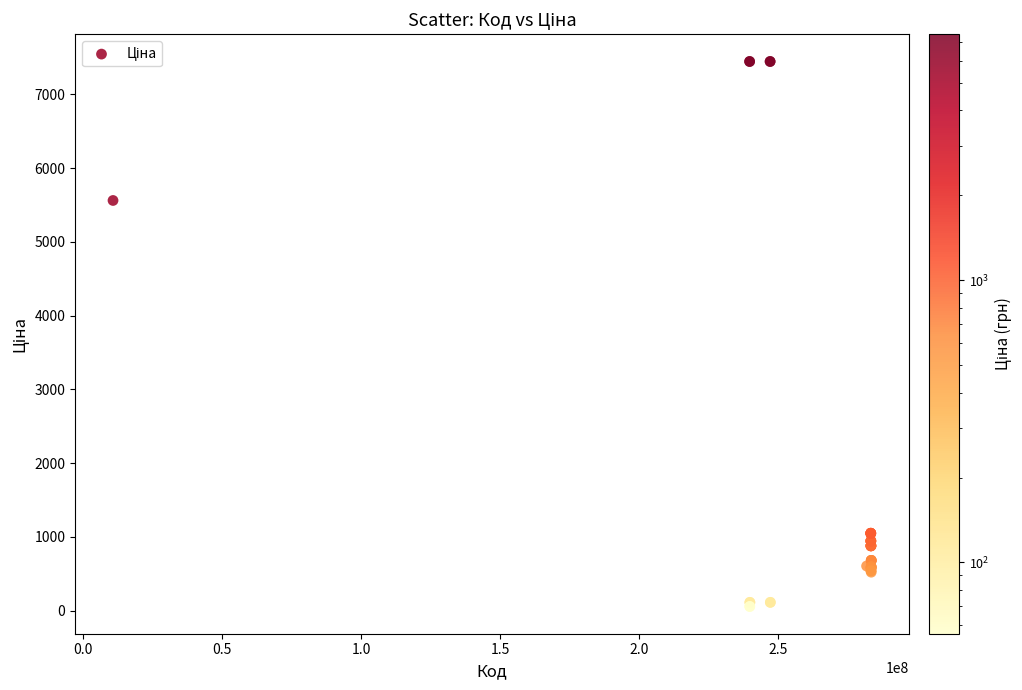

What Y value in the scatter plot is closest to 3750?

5560.3